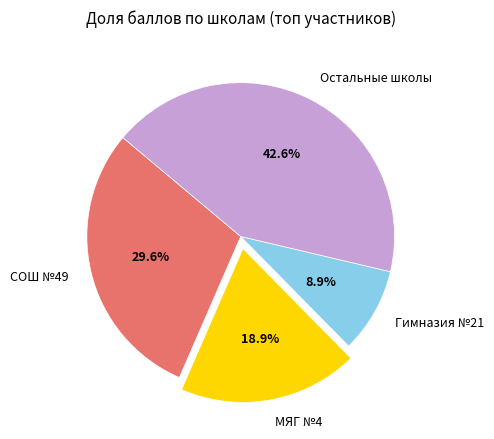

Rank the categories by value from highest to lowest.

Остальные школы, СОШ №49, МЯГ №4, Гимназия №21